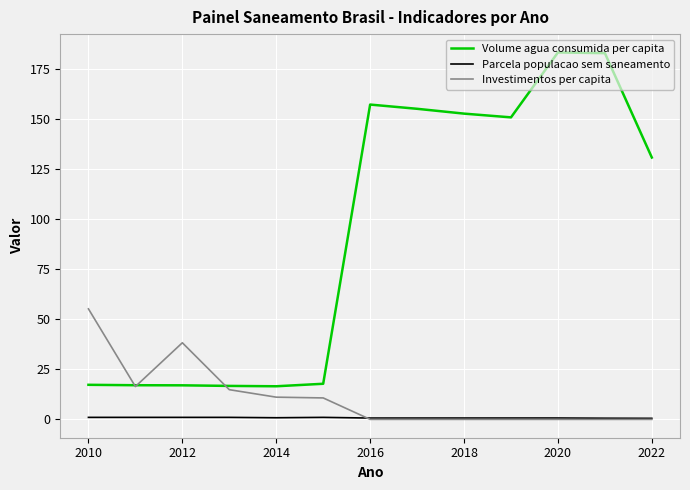

Which series has the largest range (max minus min)?

Volume agua consumida per capita